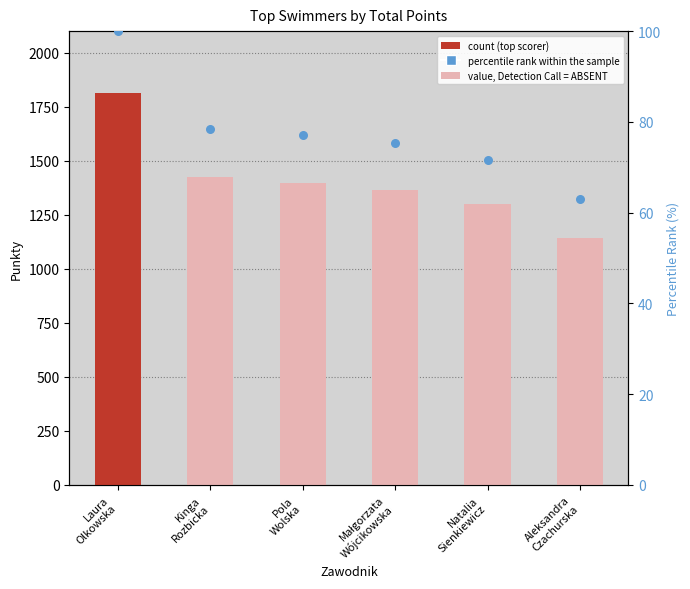

Between Kinga
Rozbicka and Pola
Wolska, which is larger?

Kinga
Rozbicka